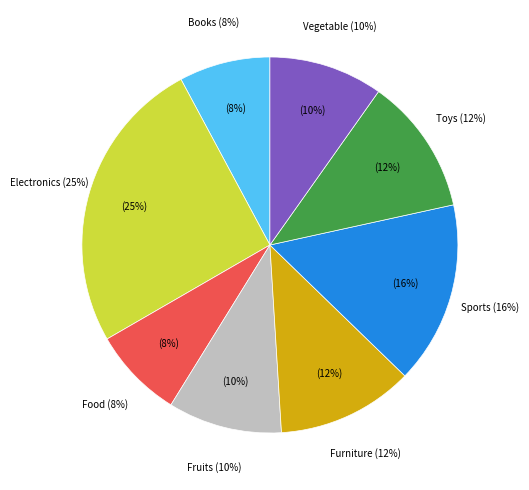

What portion of the pie excludes Fruits?

90.2%